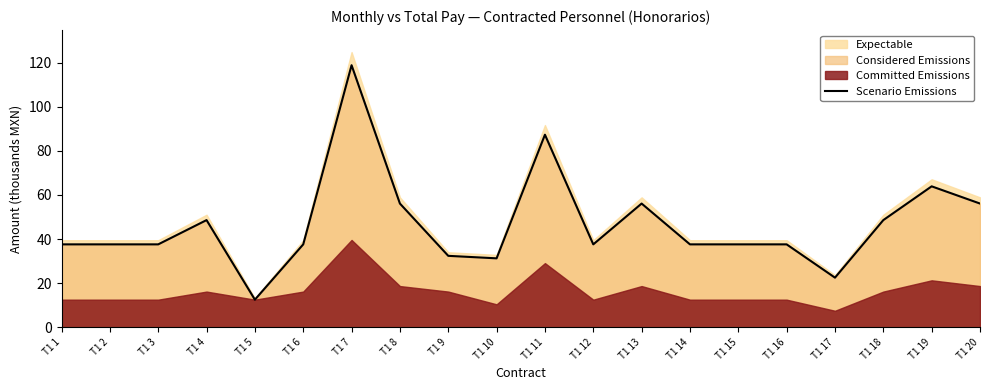

Does the chart have visible grid lines?

No